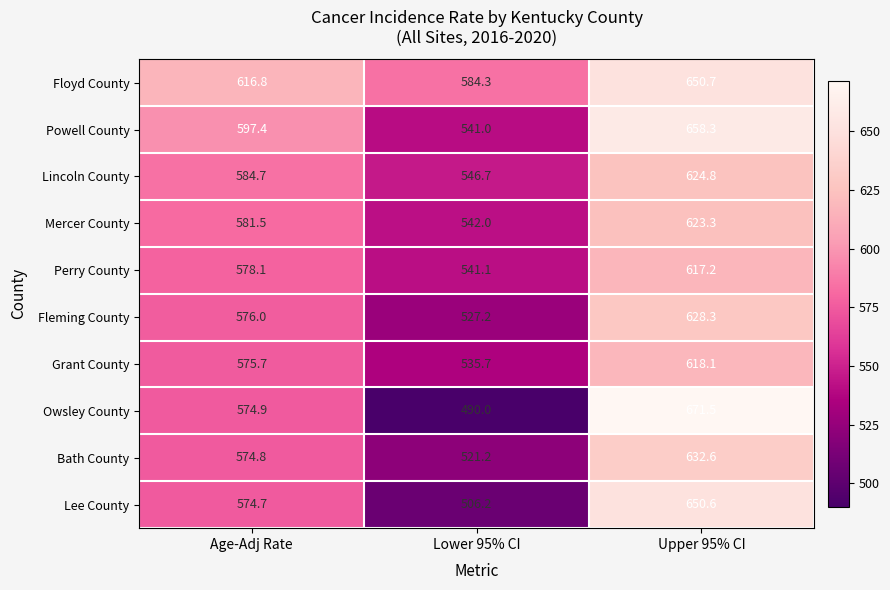

At which category does the chart reach its peak across all series?

Upper 95% CI